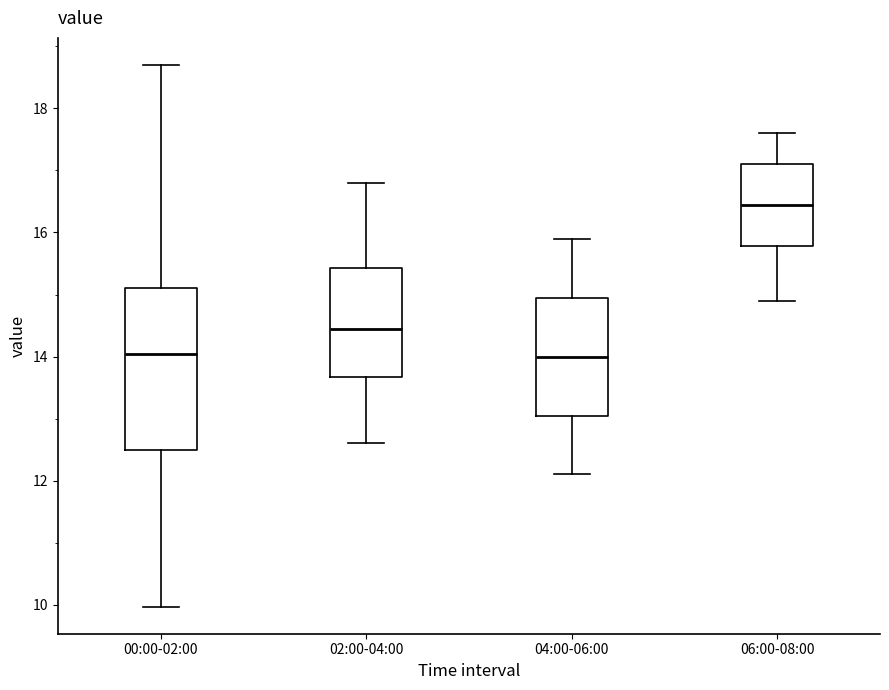

Reading left to right, read every box against the y-axis: the position of its median line, the range the box covers, and the ends of its whiskers. The values are not printed on the chart, so give them approximately, as read against the axis.

00:00-02:00: median 14.0, box 12.4 to 15.0, whiskers 10.0 to 18.8
02:00-04:00: median 14.4, box 13.6 to 15.4, whiskers 12.6 to 16.8
04:00-06:00: median 14.0, box 13.0 to 15.0, whiskers 12.2 to 16.0
06:00-08:00: median 16.4, box 15.8 to 17.2, whiskers 15.0 to 17.6